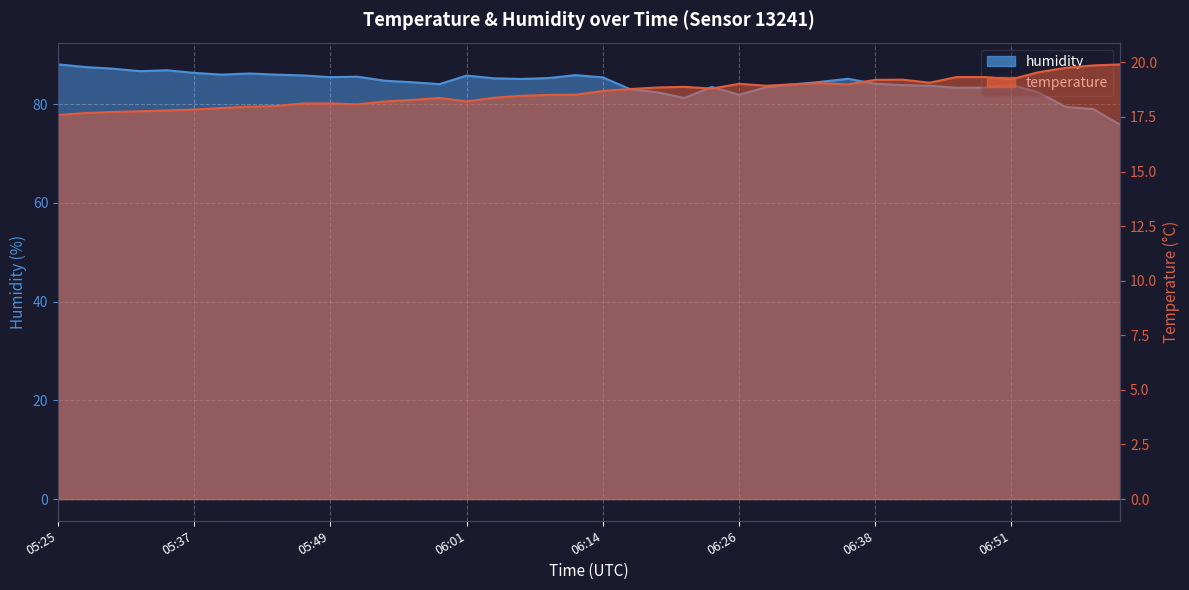

Is it true that humidity equals 85.2 at 06:36?

True